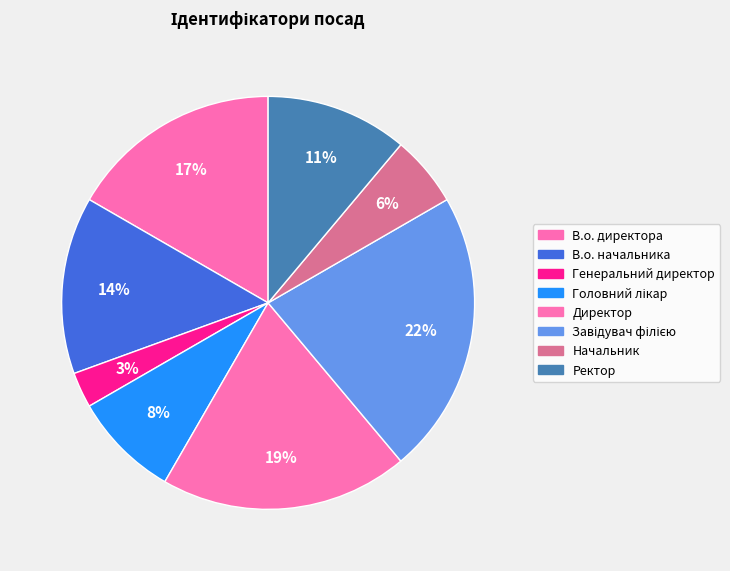

Between Директор and Ректор, which is larger?

Директор